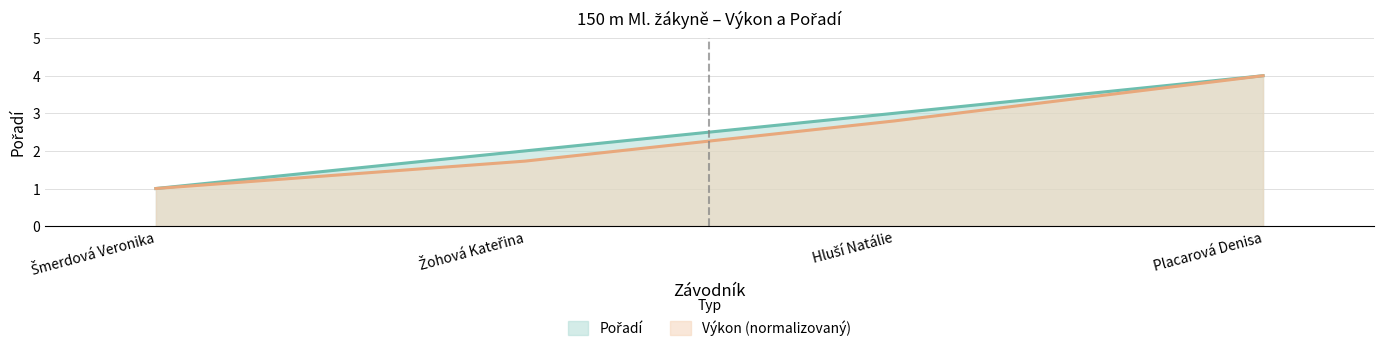

How many data points in Výkon are less than 2?

2